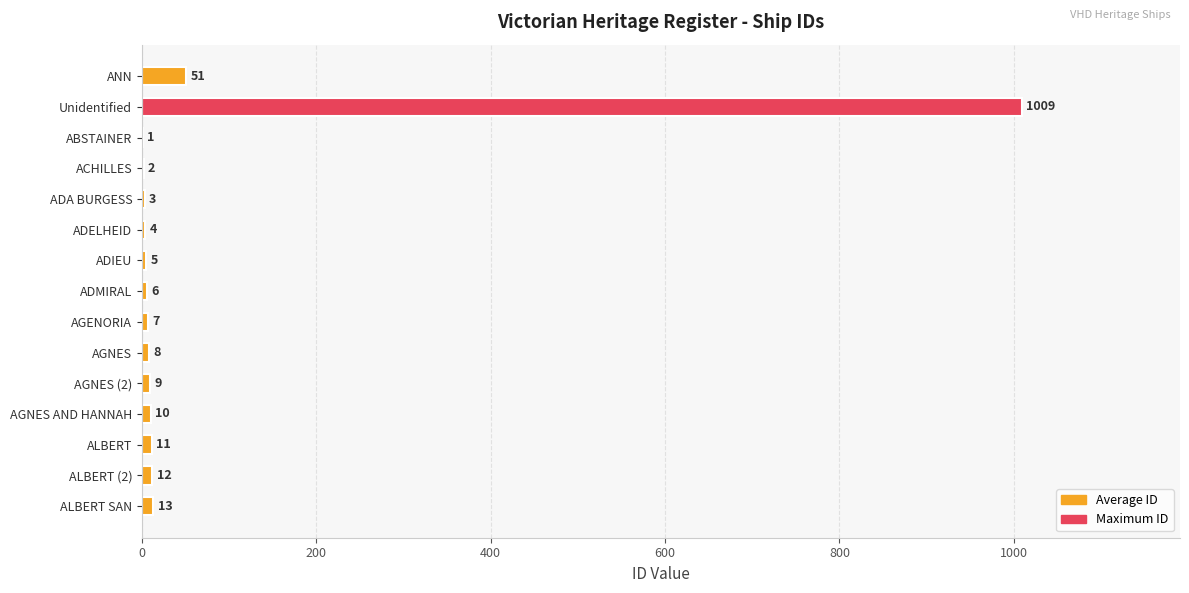

What is the change in value from ANN to AGNES?

-43